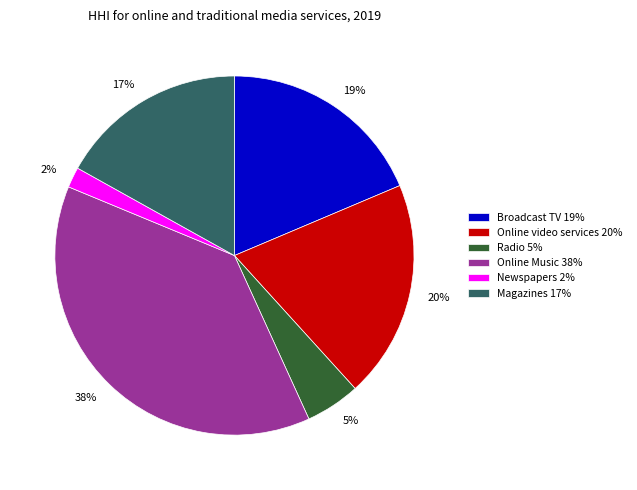

Which slice is the largest?

Online Music